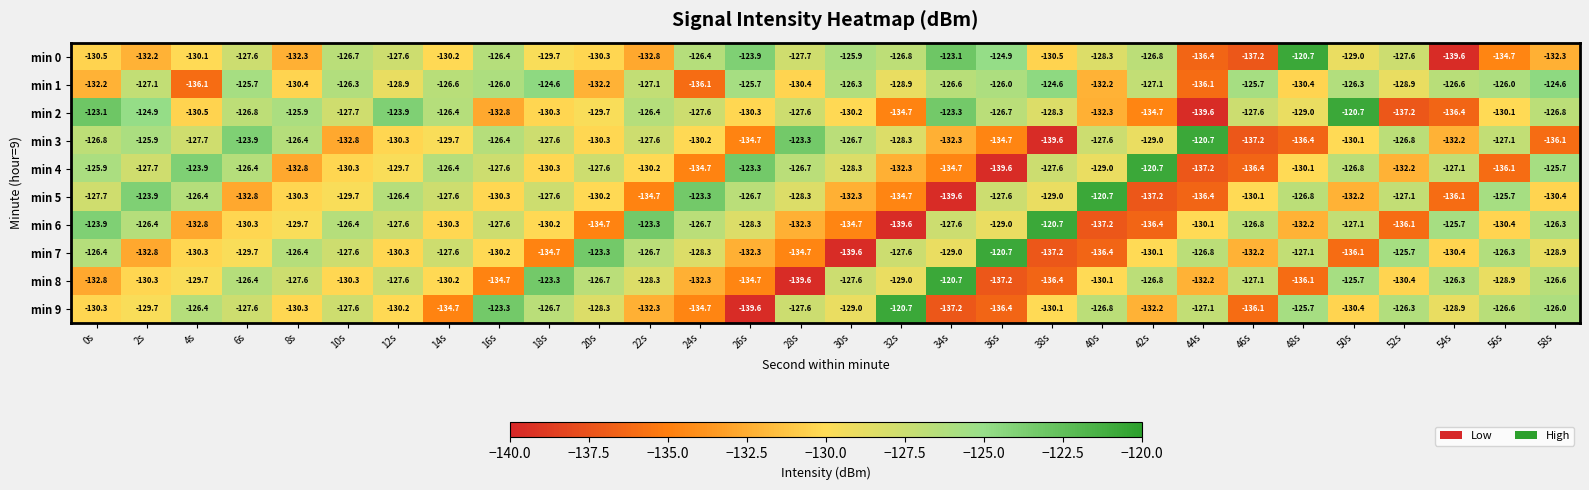

What is the difference between the maximum and minimum values in the min 1 series?

11.5